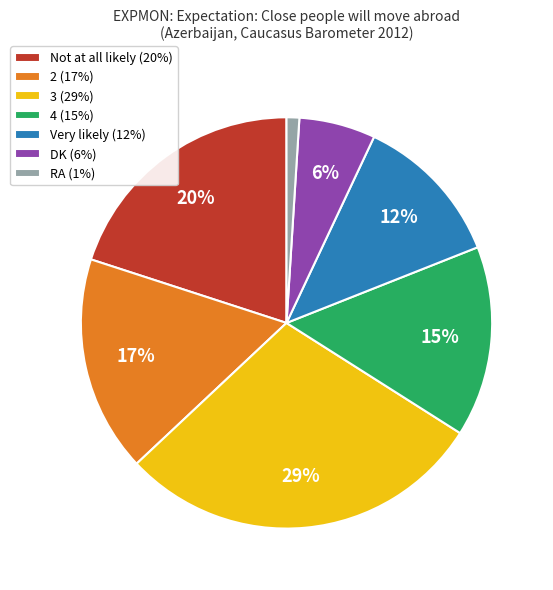

Which category has the biggest portion of the pie?

3